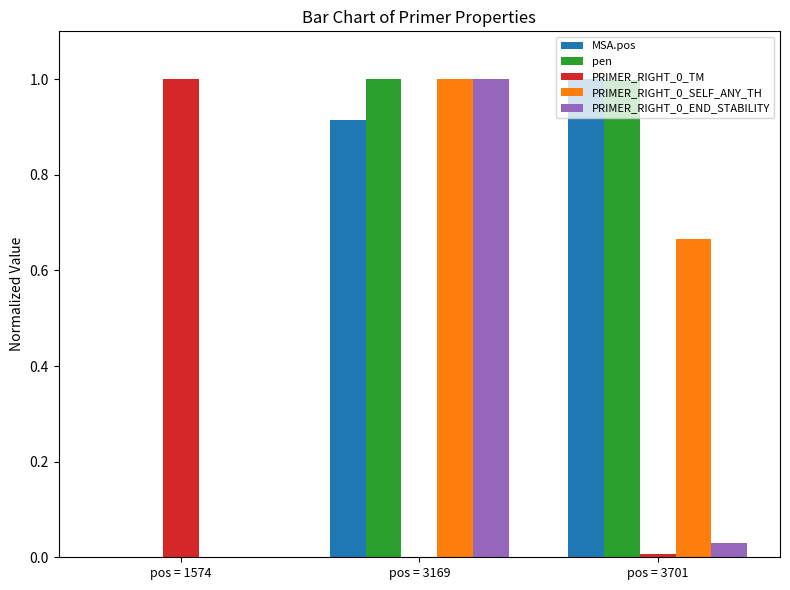

What is the average value of the PRIMER_RIGHT_0_TM series?

0.3